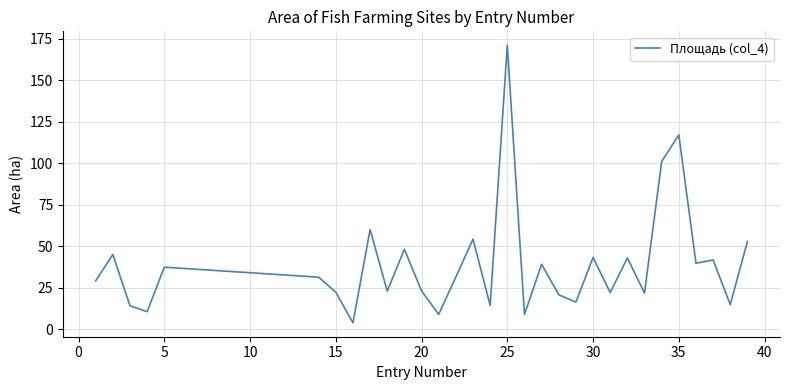

What is the difference between the maximum and minimum values?

167.1